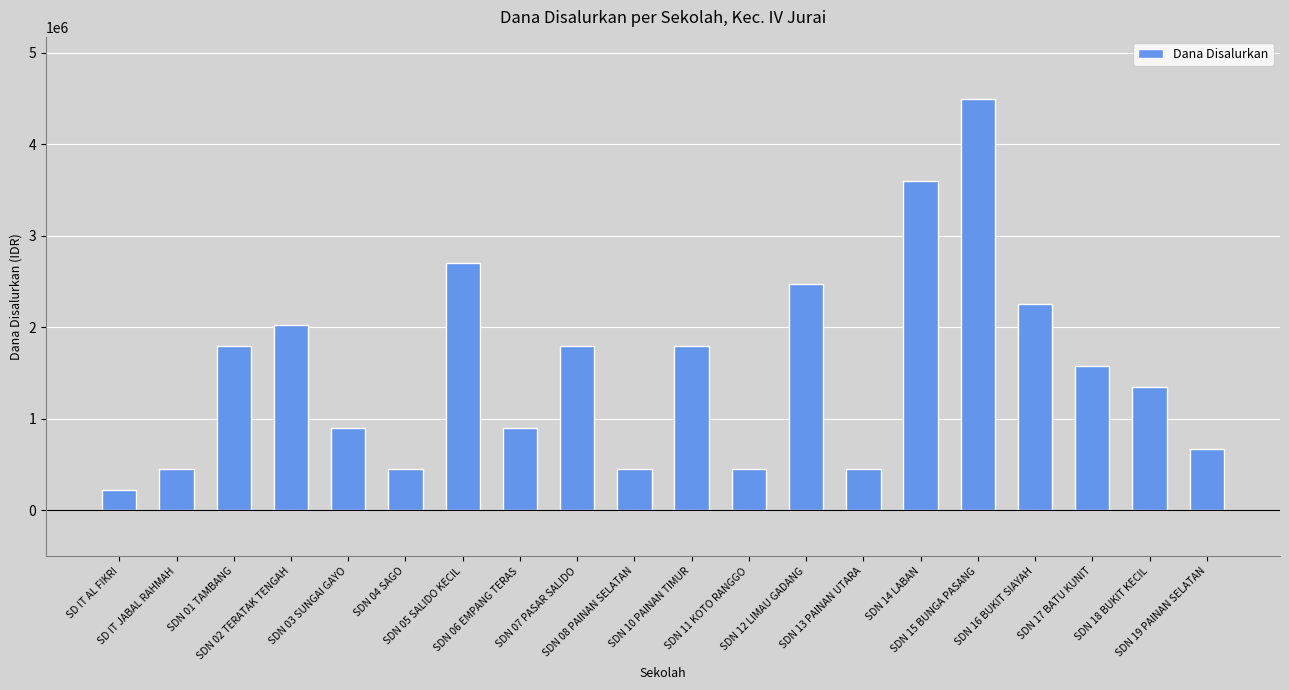

At which category does the chart reach its minimum across all series?

SD IT AL FIKRI